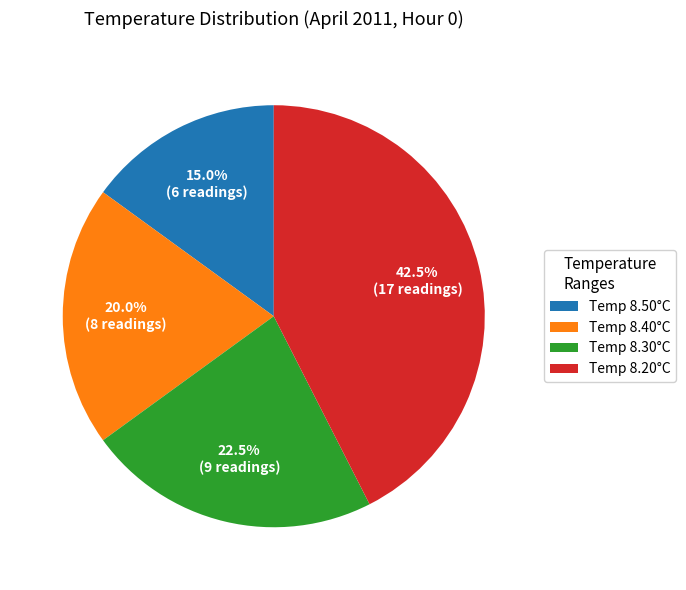

Is the sum of Temp 8.20°C and Temp 8.40°C greater than half?

Yes